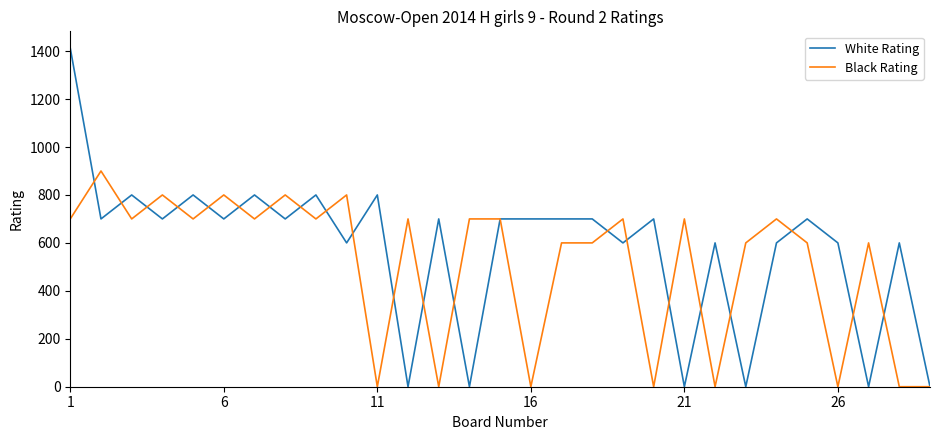

Rank the series by their maximum value, from highest to lowest.

White Rating, Black Rating